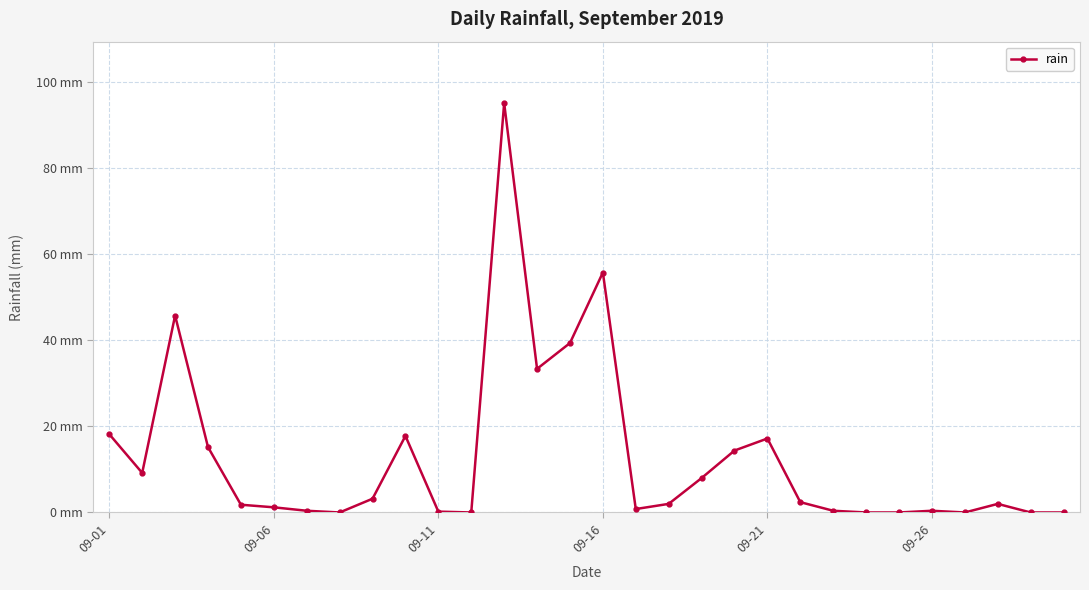

Is this an area chart (filled region under the line)?

No